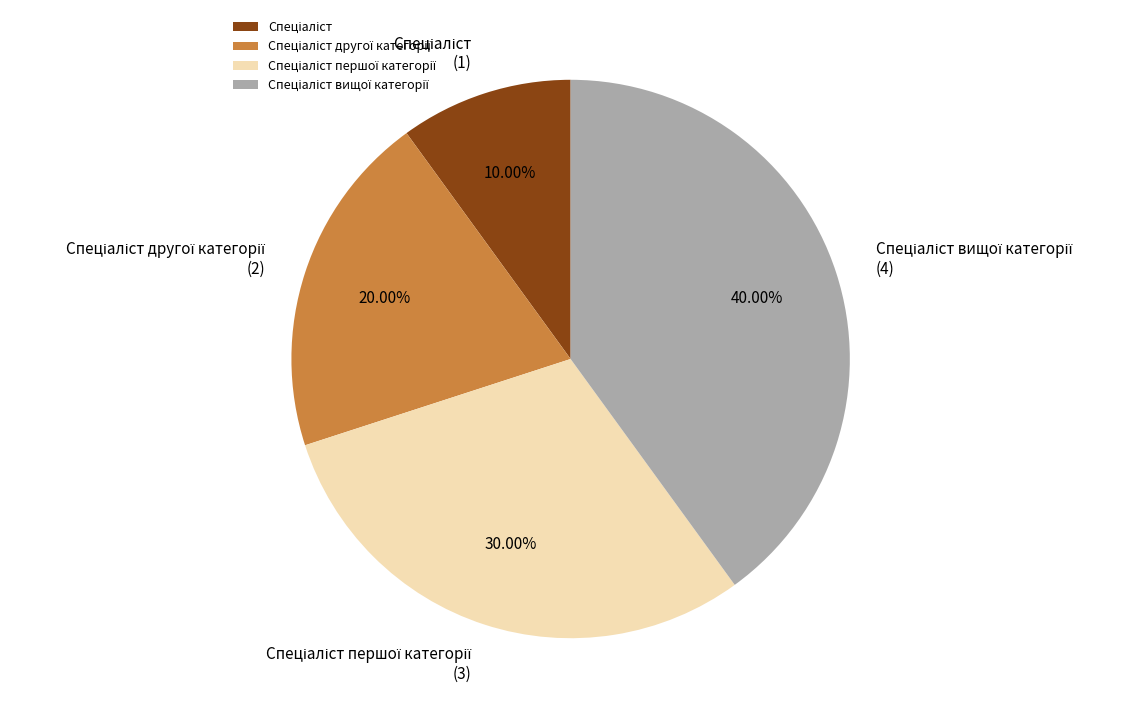

Is there a majority slice in this chart?

No